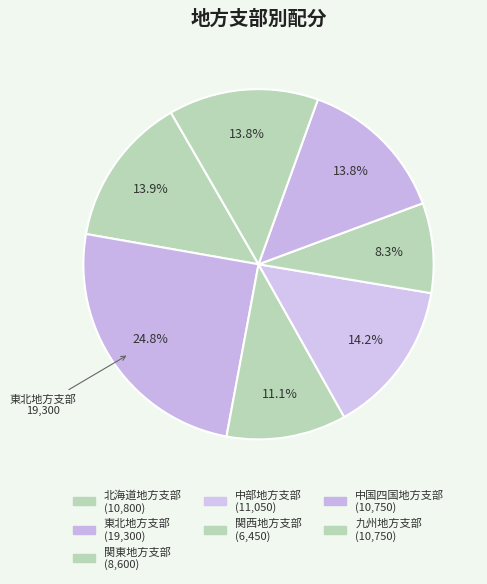

Count the number of slices in the pie.

7